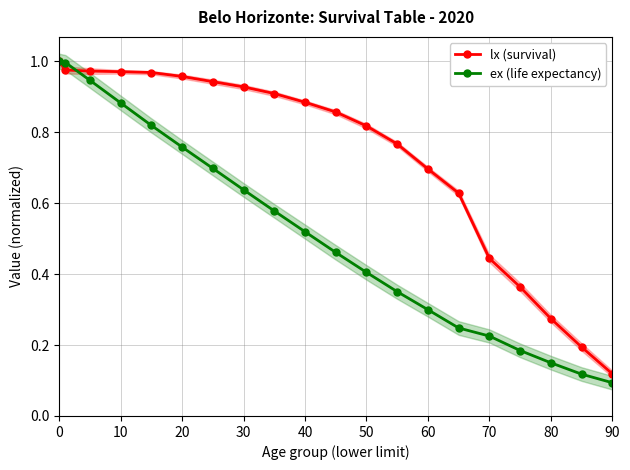

At which label does lx (survival) reach its minimum?

90